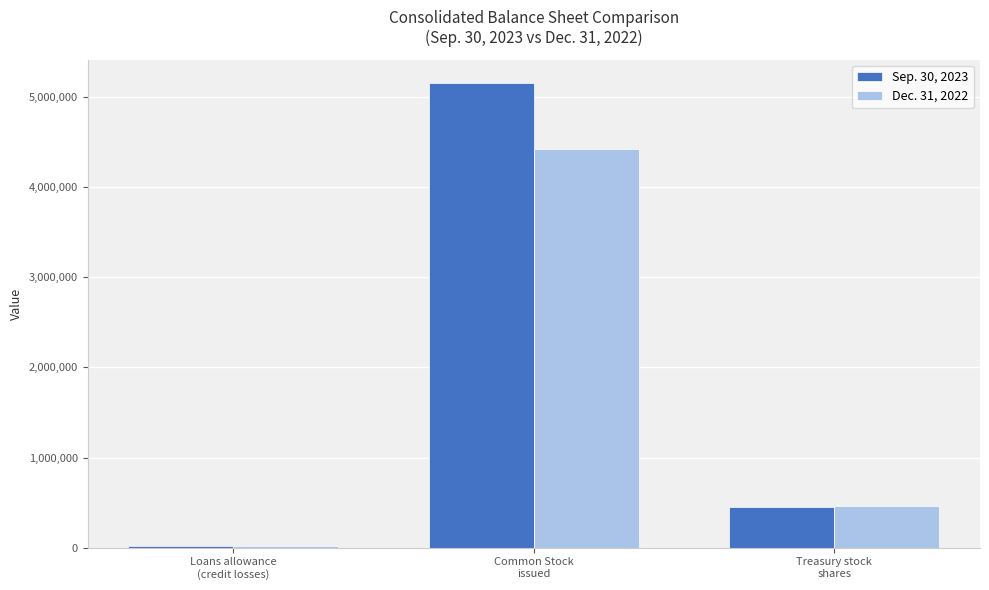

What is the difference between the Sep. 30, 2023 values at Treasury stock
shares and Common Stock
issued?

4706111